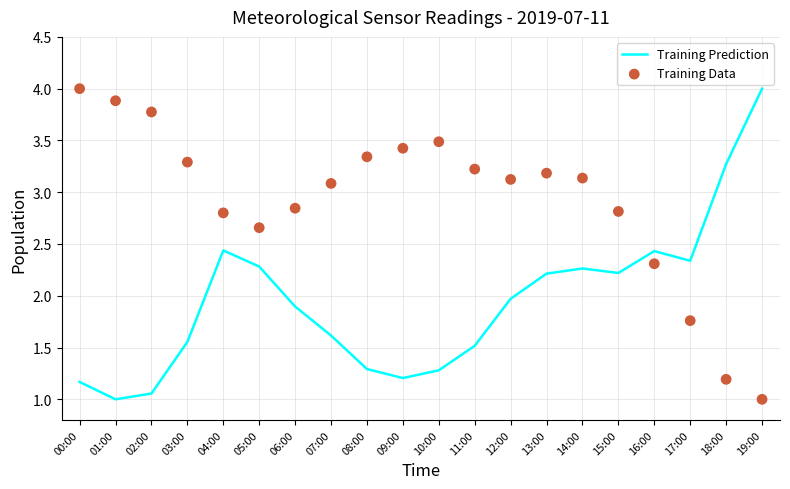

Which series reaches the minimum Y coordinate?

Training Prediction